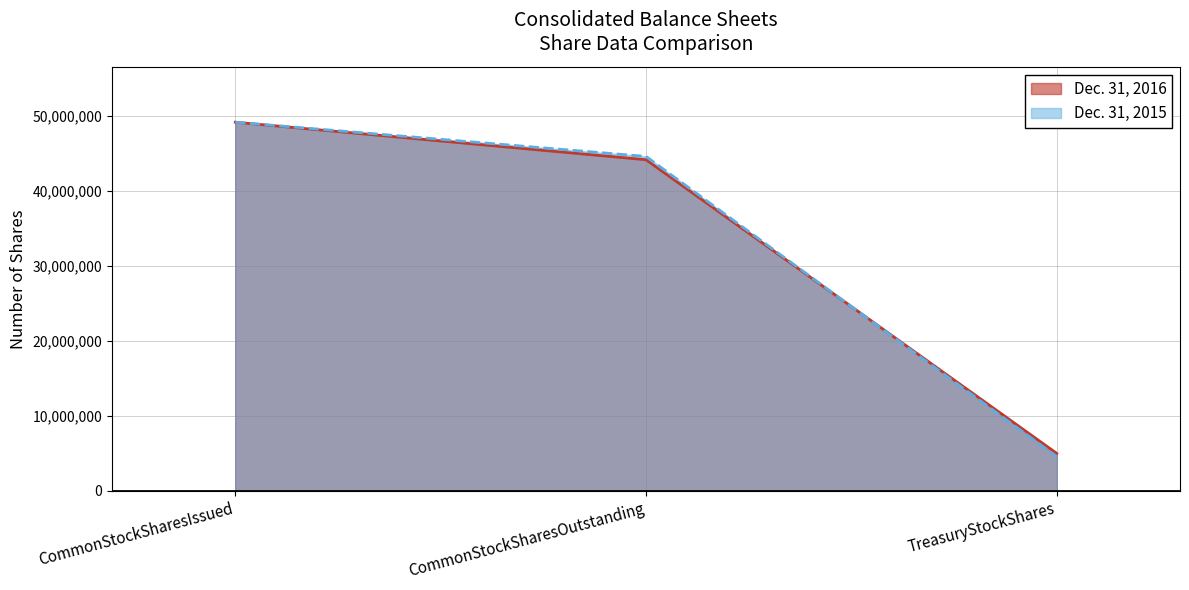

The value of Dec. 31, 2016 at CommonStockSharesOutstanding is 16222562. True or false?

False